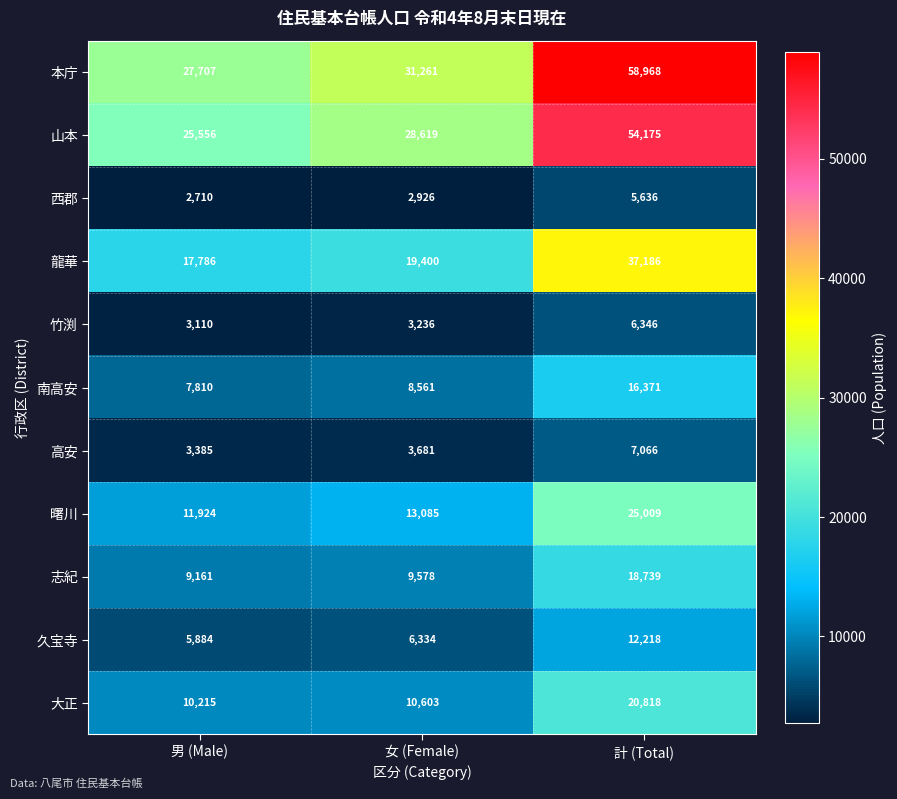

What is the average value of the 大正 series?

13879